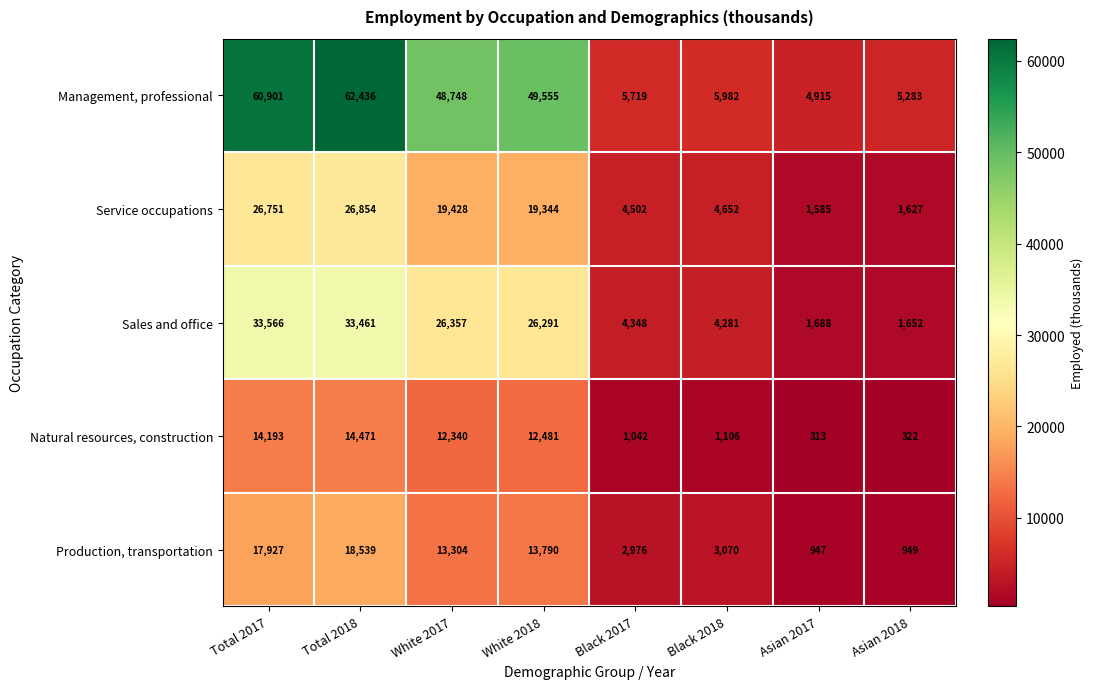

Rank the series at Black 2018 from highest to lowest value.

Management, professional, Service occupations, Sales and office, Production, transportation, Natural resources, construction